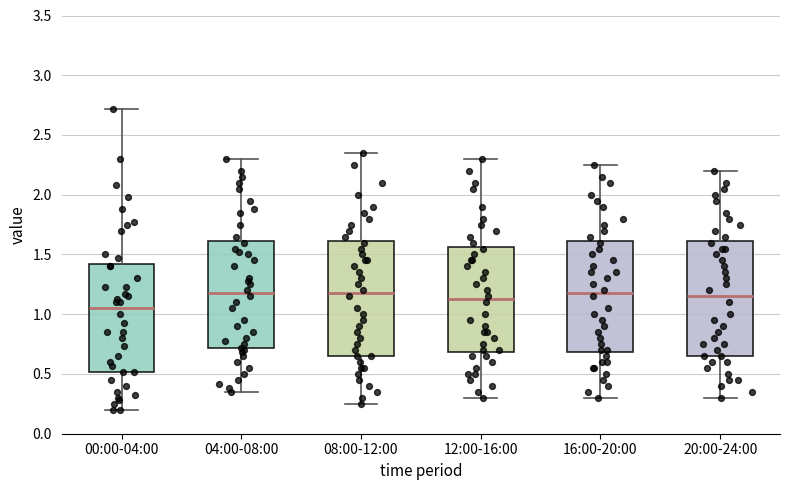

Where does the upper whisker of the box for 12:00-16:00 end on the y-axis? The values are not printed on the chart, so give them approximately, as read against the axis.

2.30